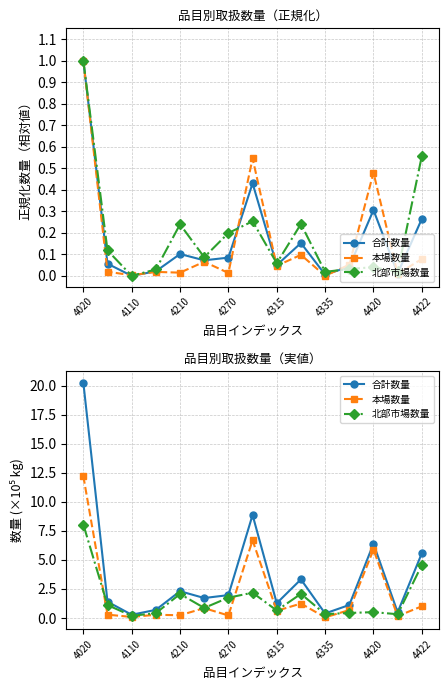

What is the sum of all 合計数量 values?

56.1